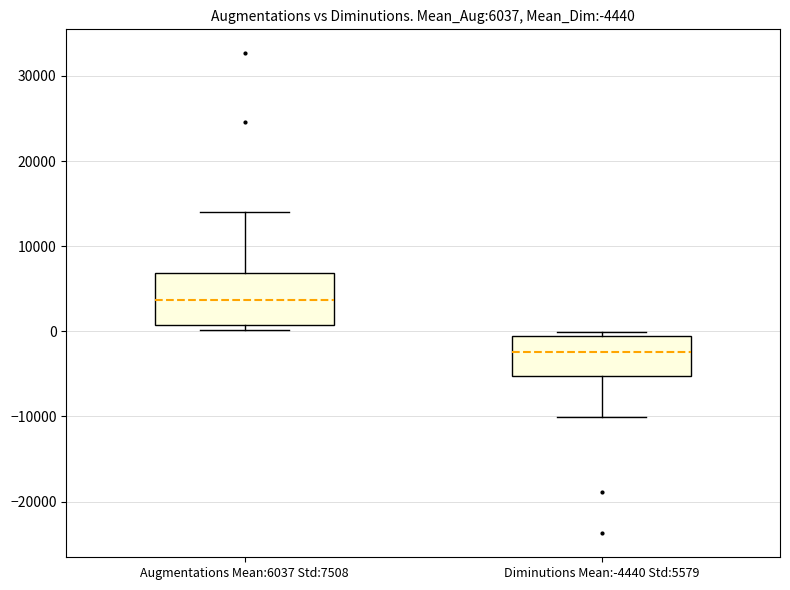

Which box is the tallest, from its lower edge to its upper edge?

Augmentations Mean:6037 Std:7508